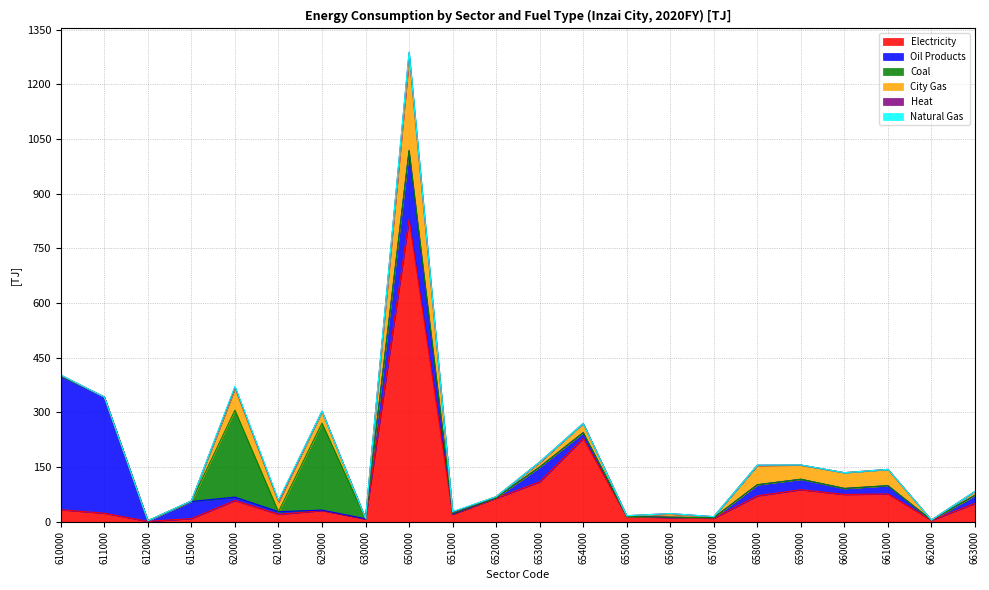

What is the average value of the Electricity series?

83.4